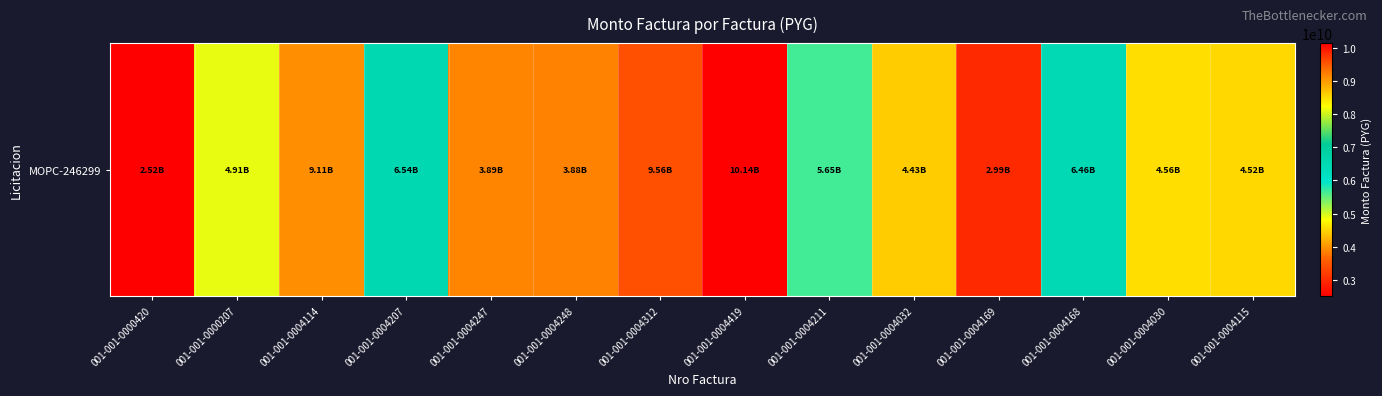

Between 001-001-0004247 and 001-001-0004030, which is larger?

001-001-0004030